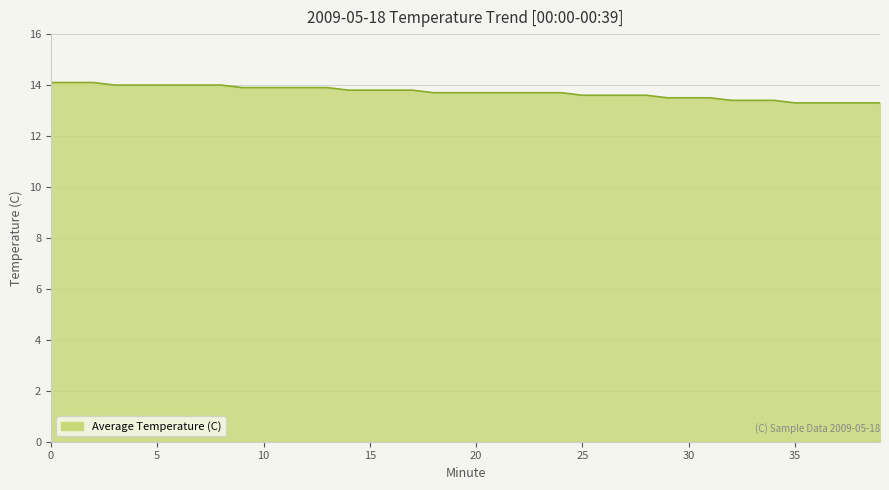

What is the difference between the maximum and minimum values?

0.8